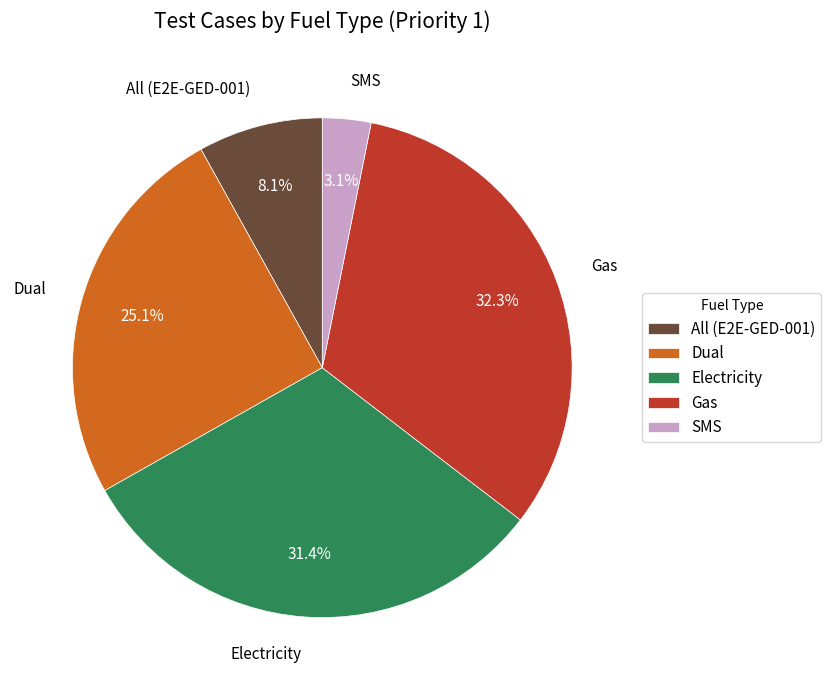

Which category has the biggest portion of the pie?

Gas